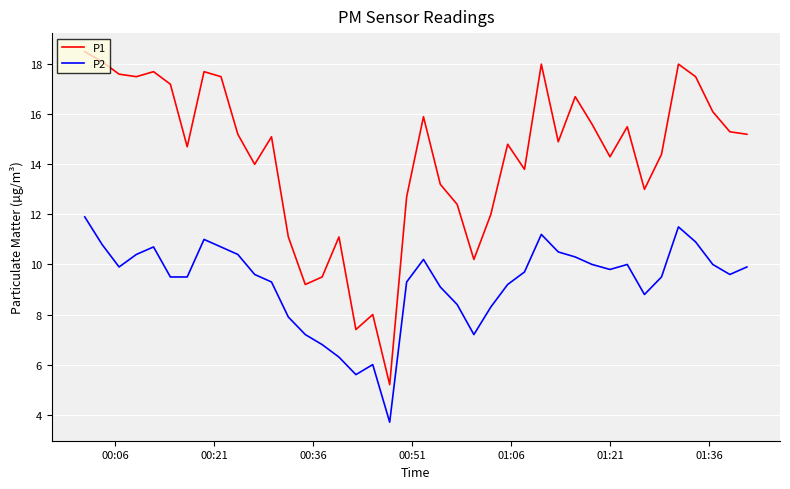

Which series has the widest spread of values?

P1